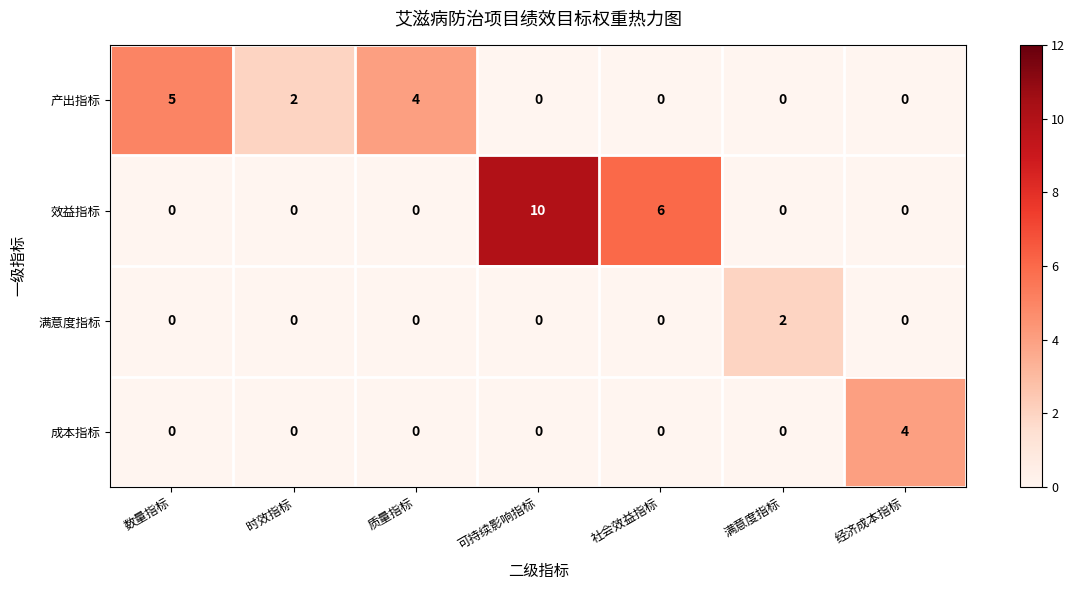

Count the number of categories in the chart.

7